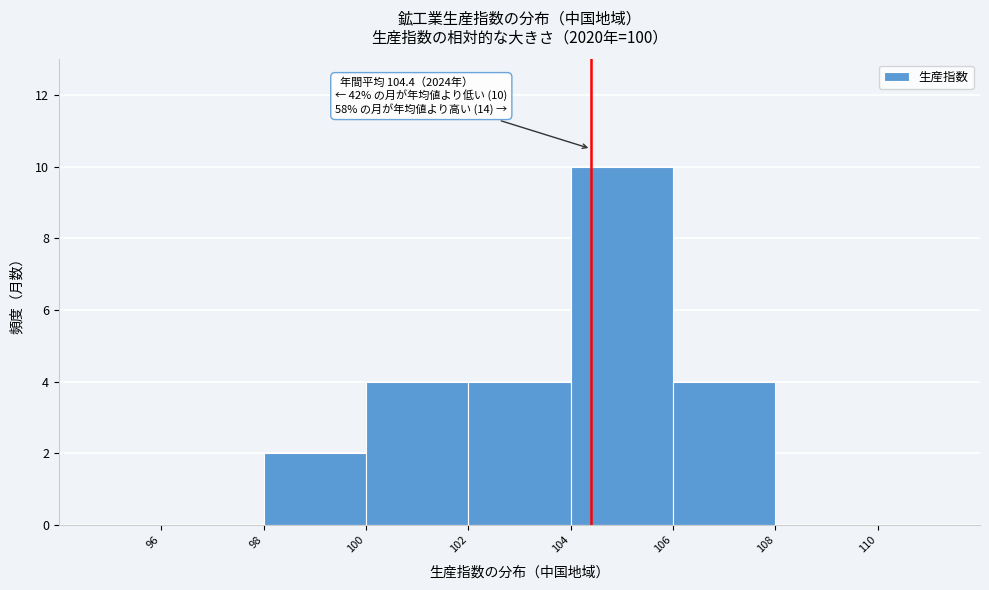

Which range on the x-axis has the tallest bar?

104 to 106